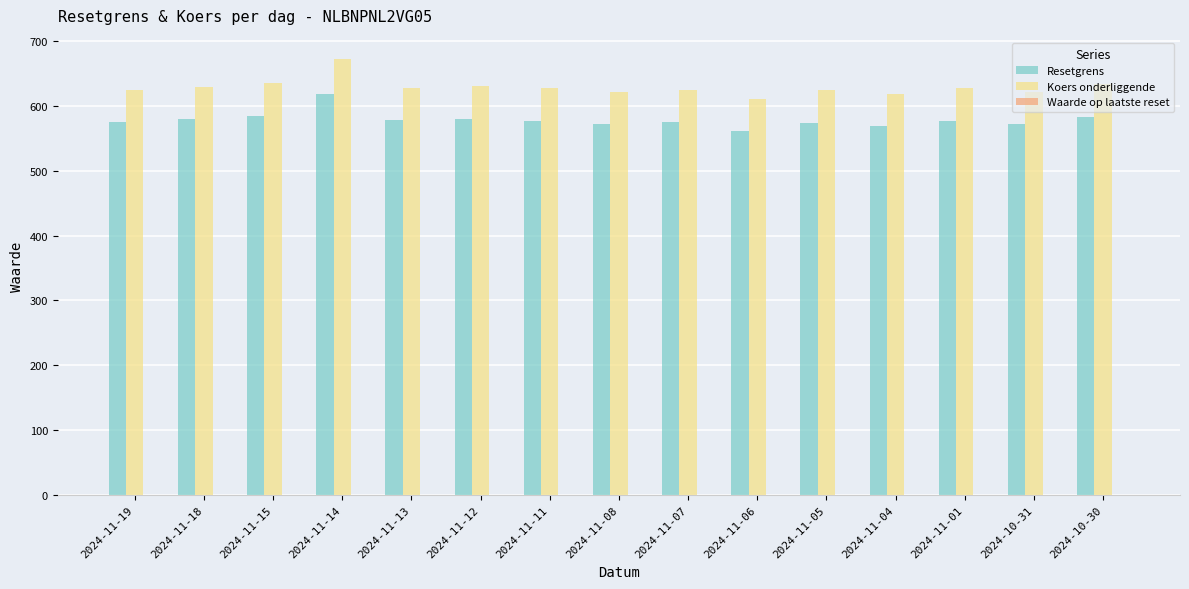

What is the label of the 7th bar from the right?

2024-11-07